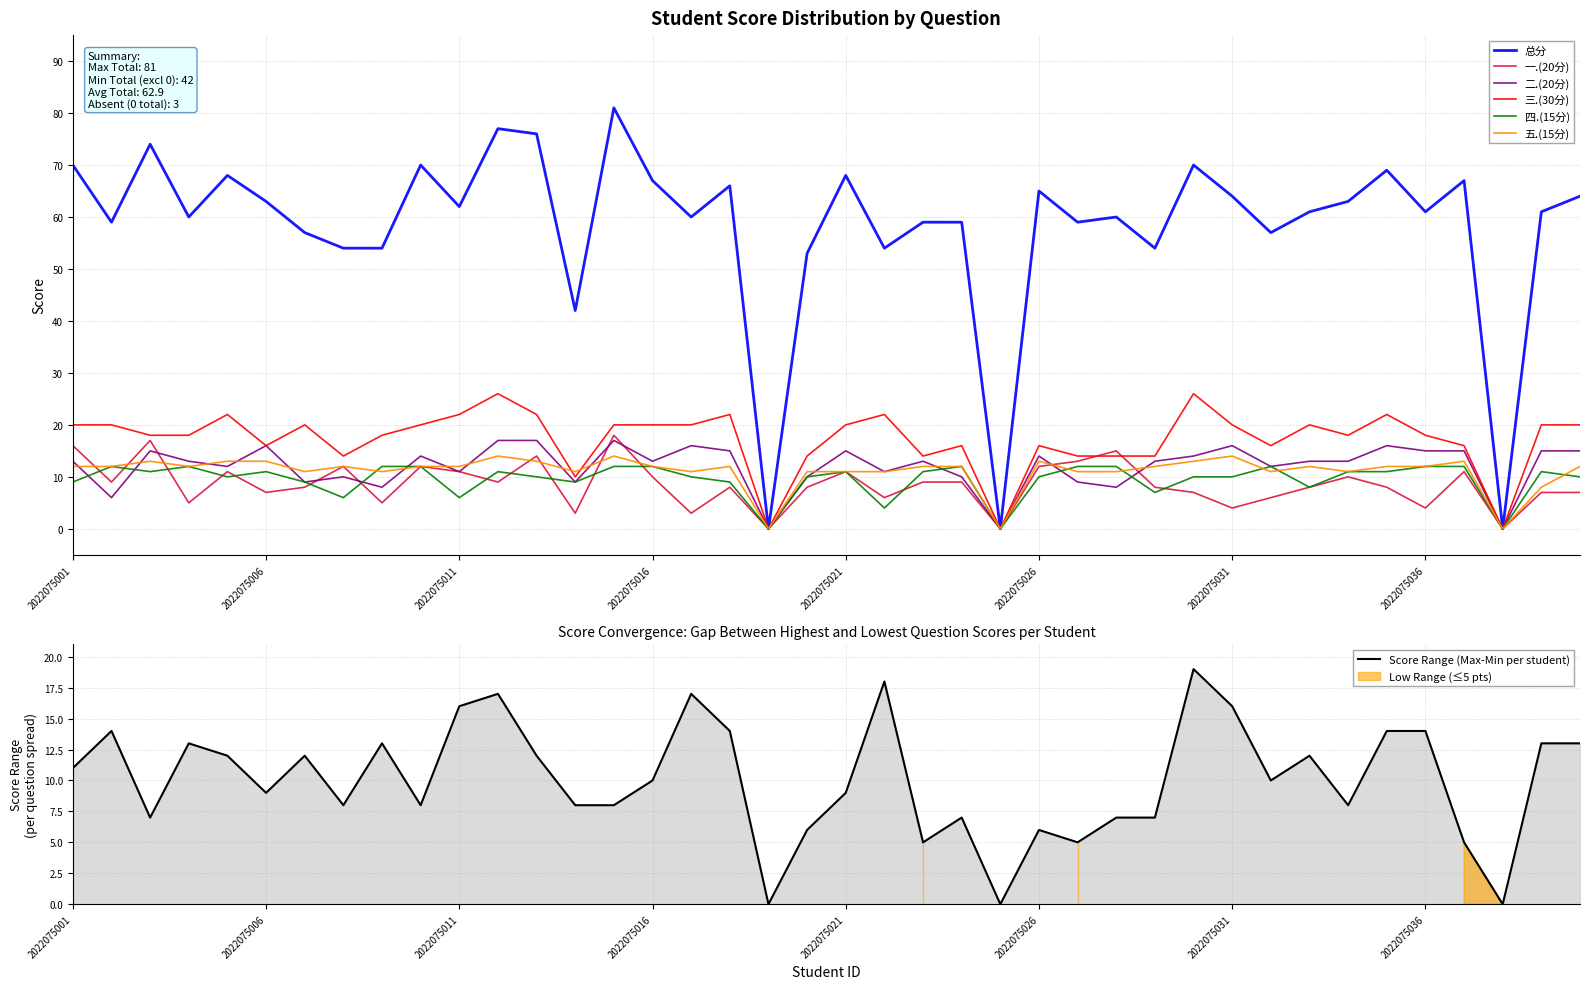

At which category does the chart reach its peak across all series?

2022075015